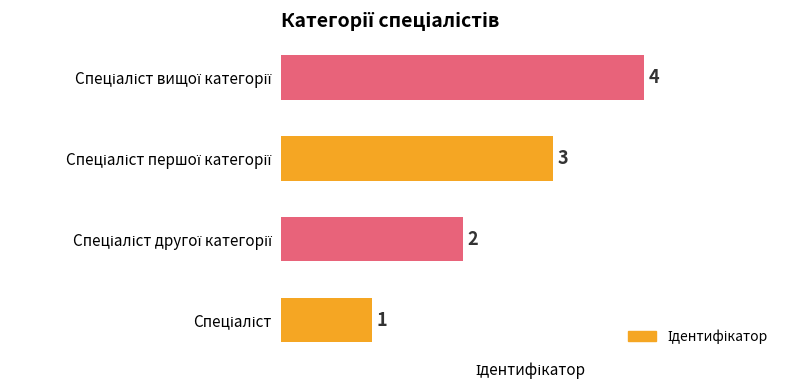

What is the maximum value shown in the chart?

4